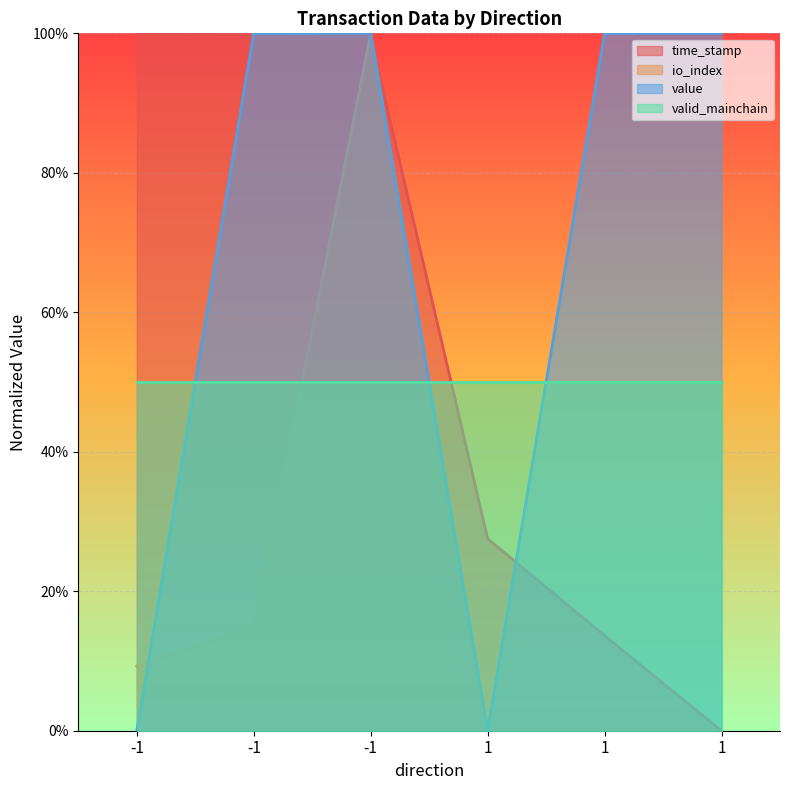

True or false: time_stamp has a value of 0.0 at 1.

True